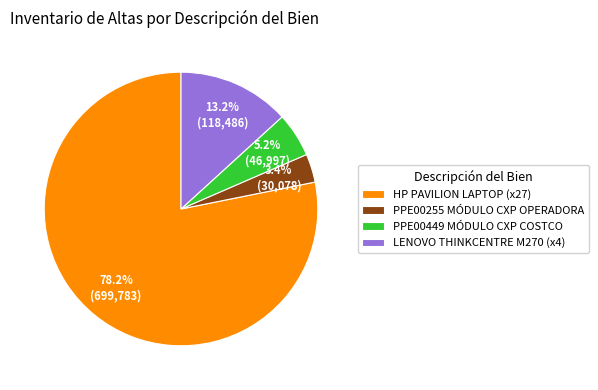

Count the number of slices in the pie.

4